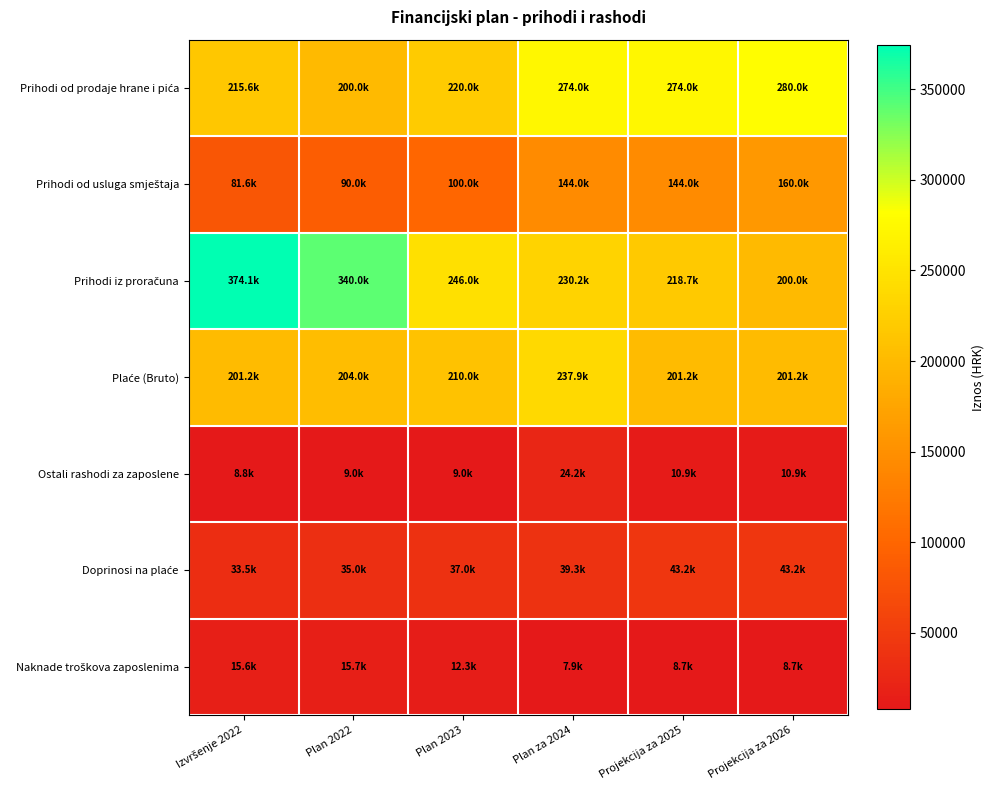

Rank the series at Projekcija za 2026 from highest to lowest value.

Prihodi od prodaje hrane i pića, Plaće (Bruto), Prihodi iz proračuna, Prihodi od usluga smještaja, Doprinosi na plaće, Ostali rashodi za zaposlene, Naknade troškova zaposlenima